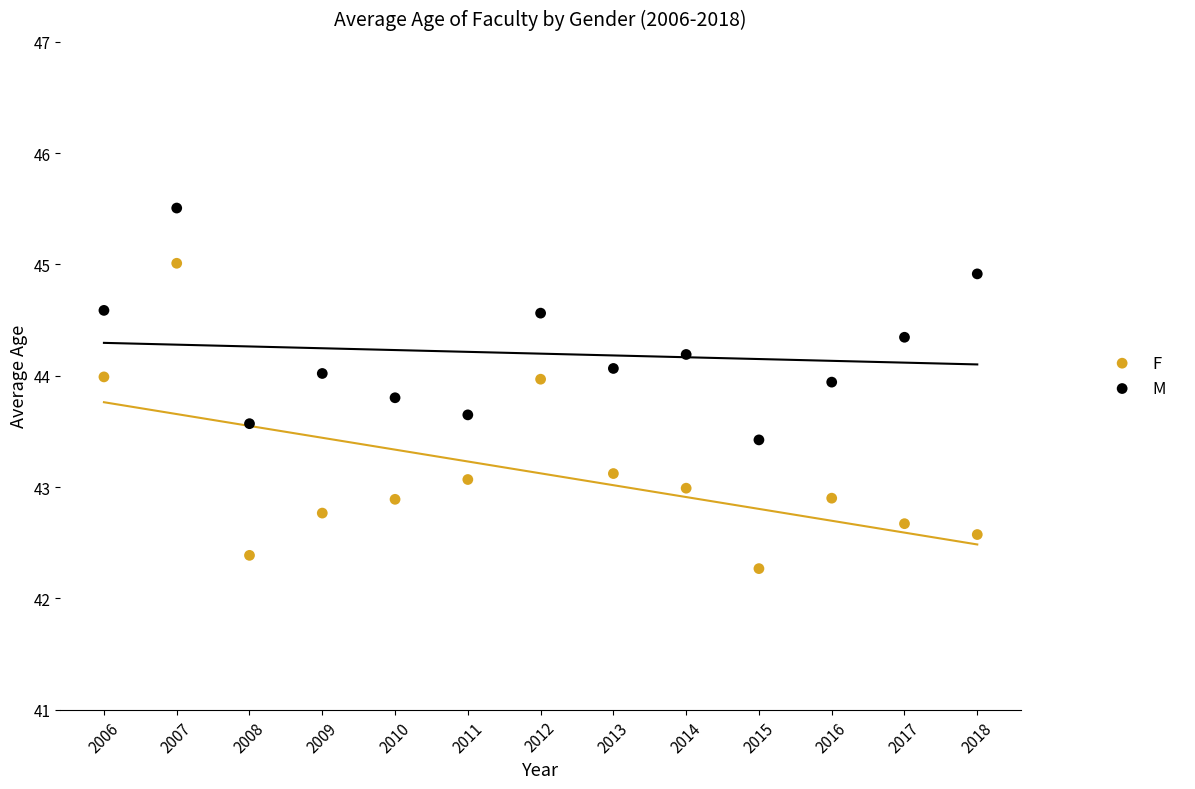

Across all data points, what is the range of Y values (max minus min)?

3.2